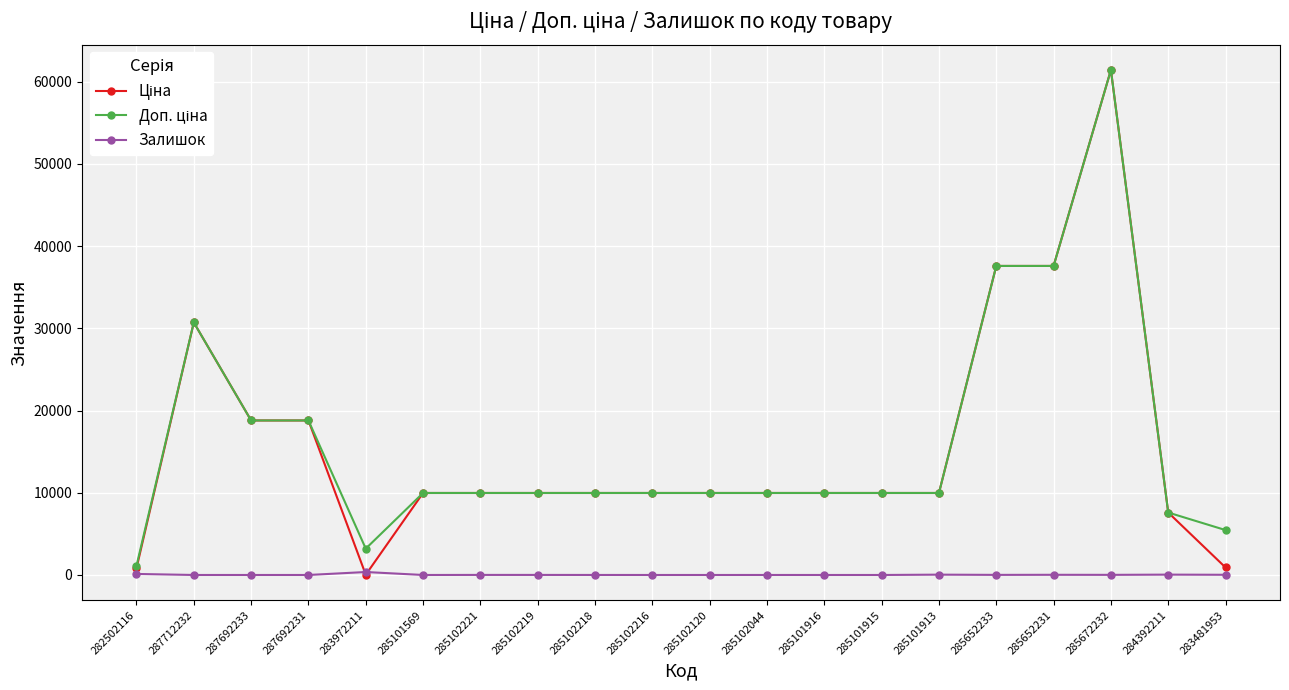

What is the value of the Залишок point at the 18th from the left?

15.0